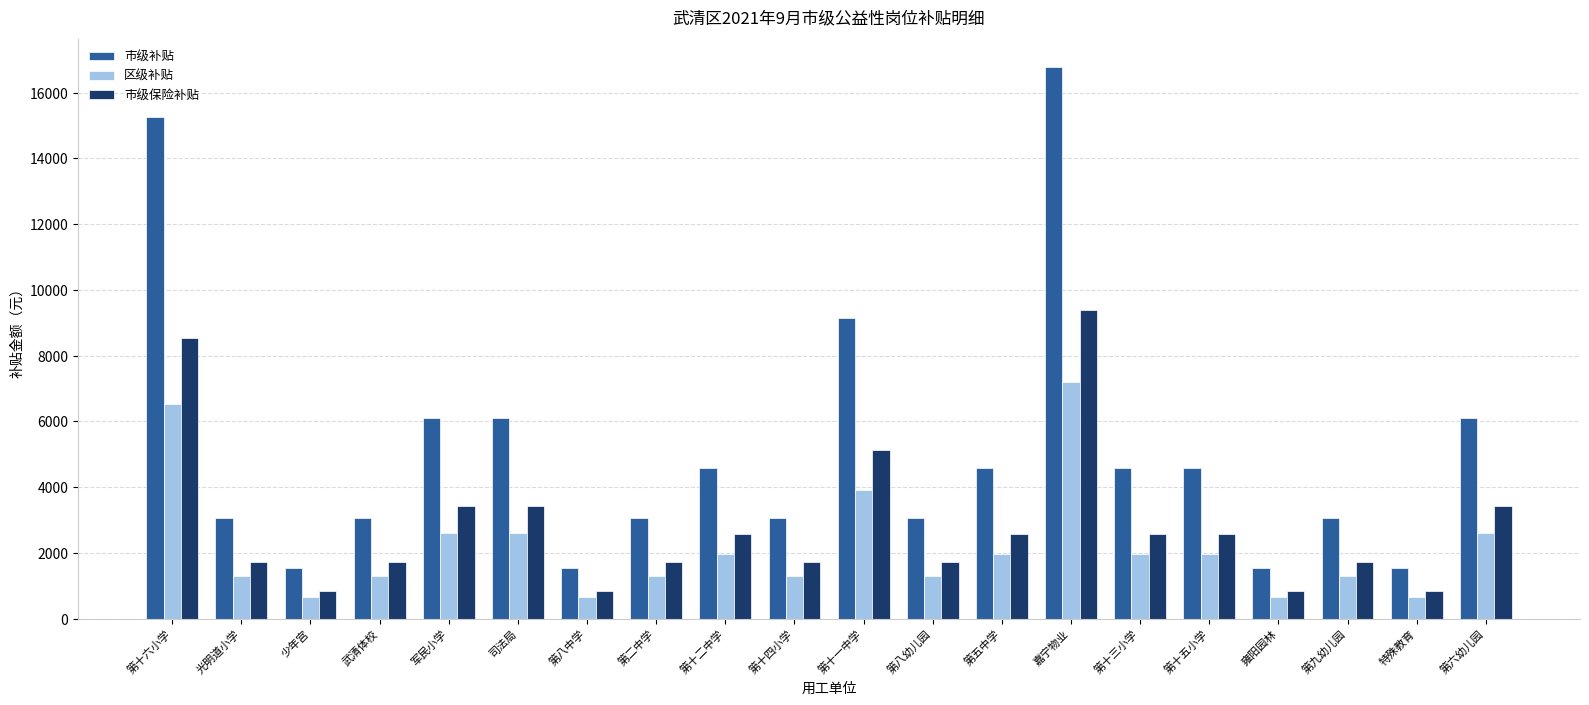

How many data points in 市级补贴 are less than 4578?

10